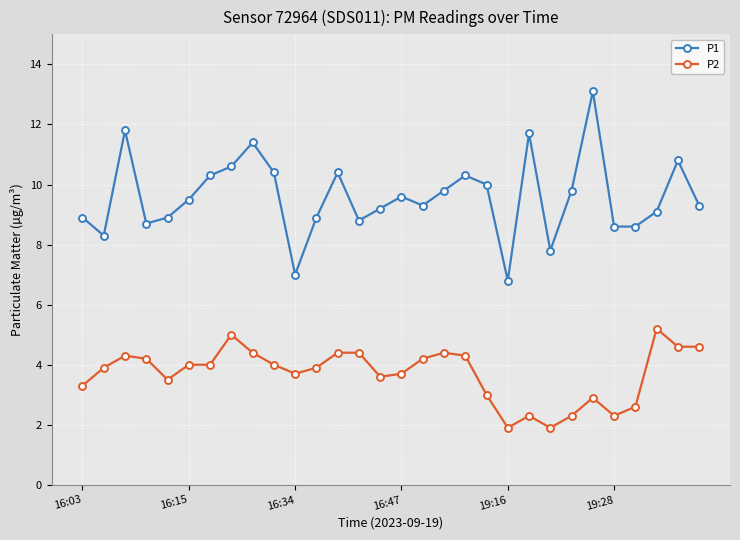

True or false: P2 has more than 2 points higher than both neighbors.

True